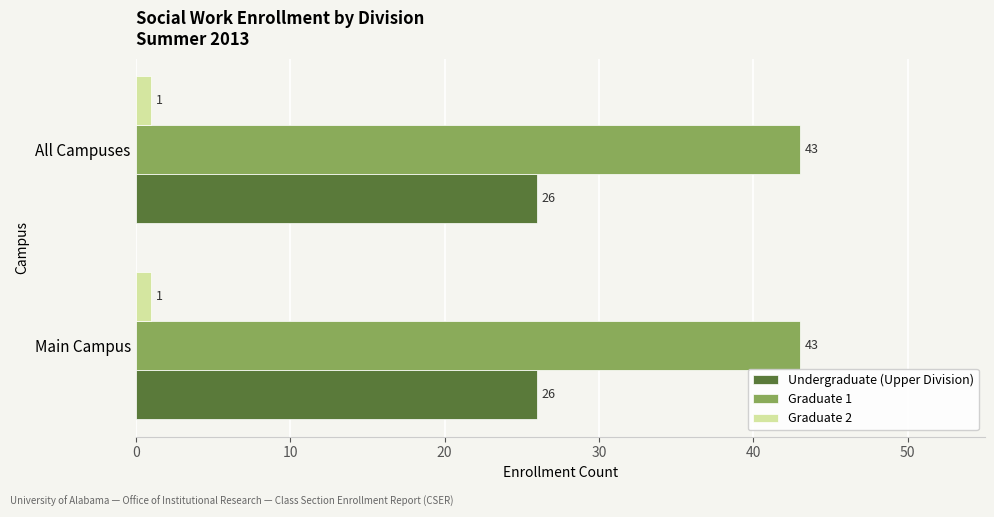

What is the sum of the Graduate 1 values at Main Campus and All Campuses?

86